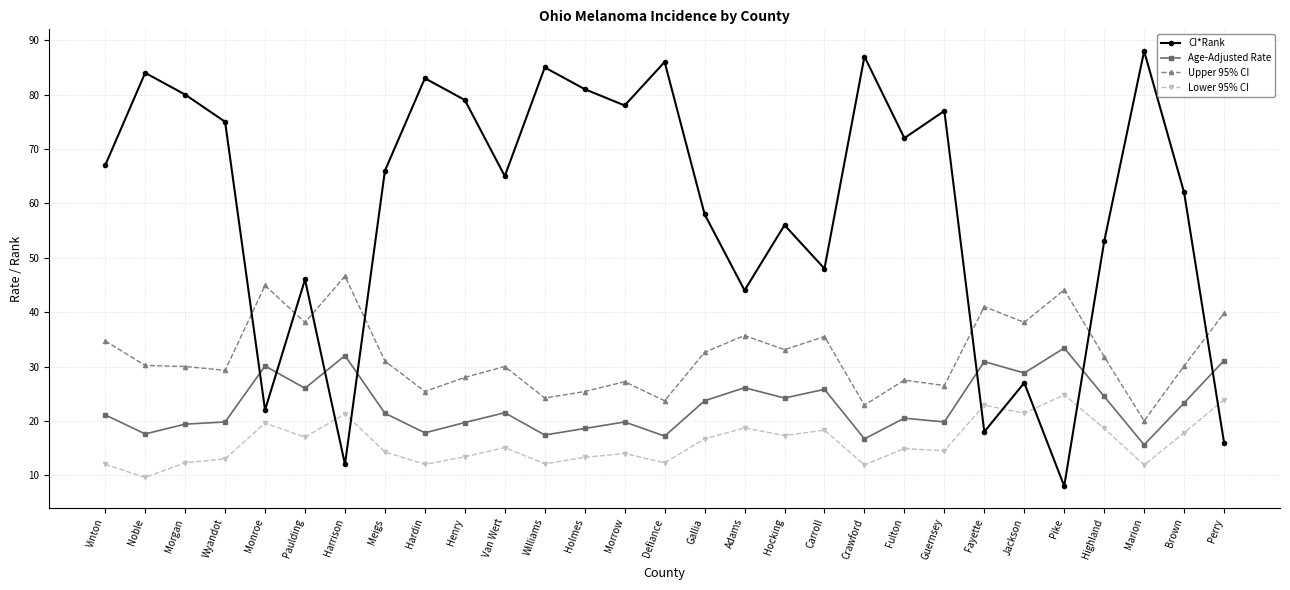

True or false: Age-Adjusted Rate has a value of 28.8 at Jackson.

True